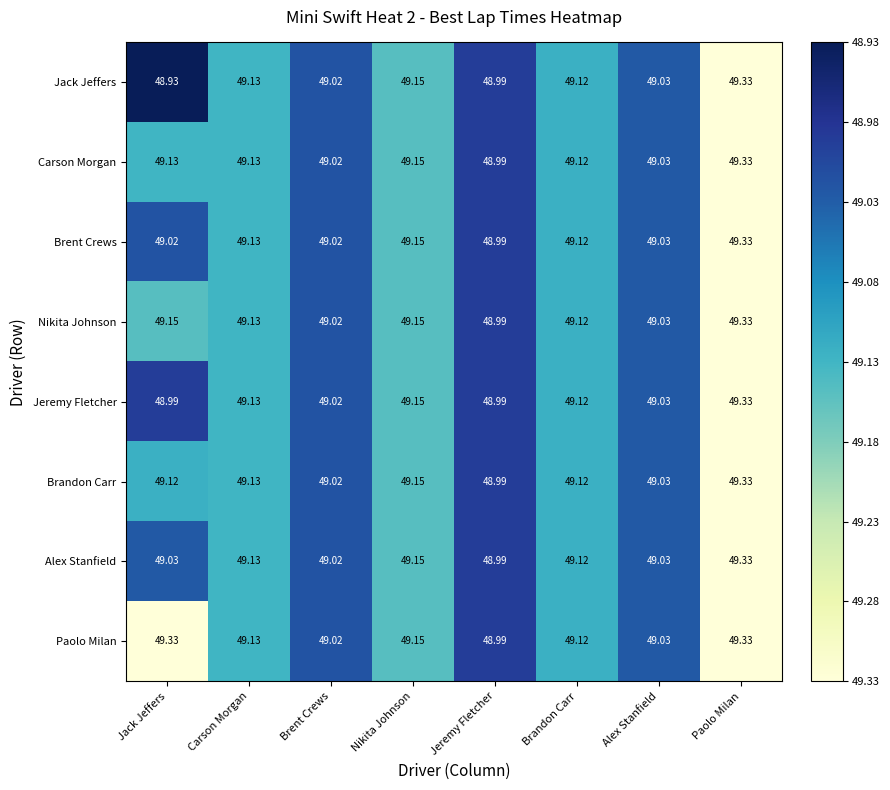

At which category is the sum across all series the highest?

Paolo Milan